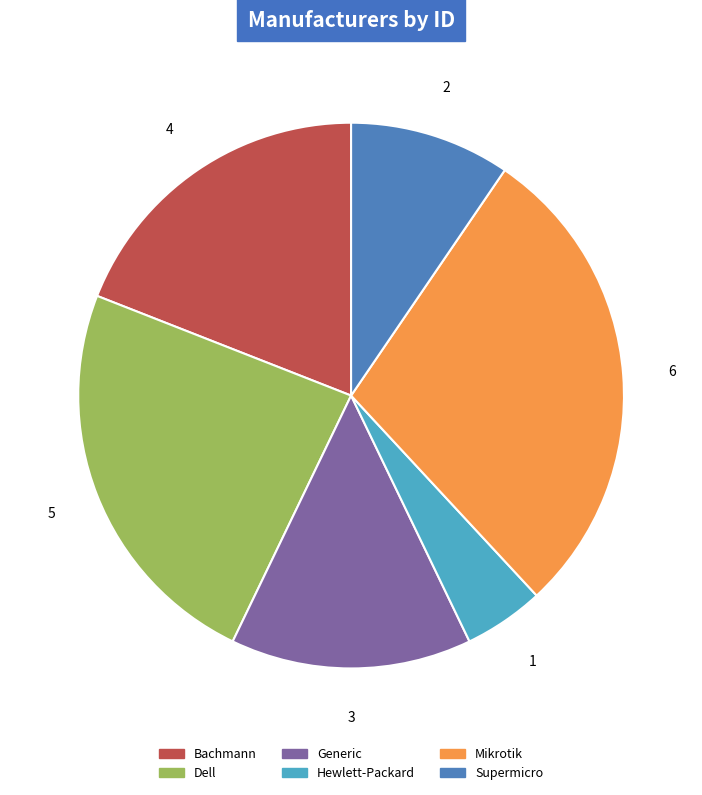

Which category has the smallest portion of the pie?

Hewlett-Packard